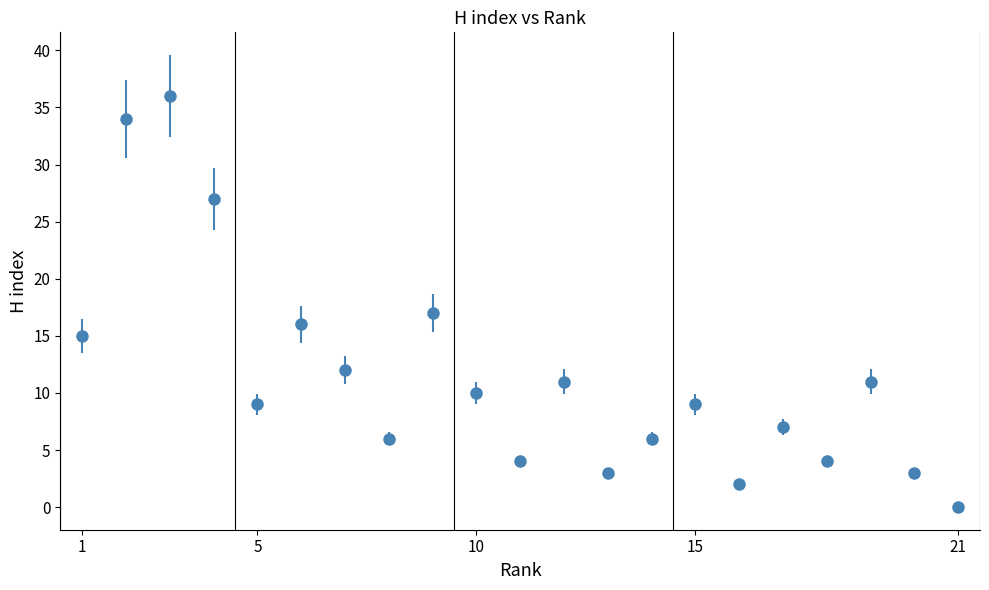

How many interior local peaks (higher than both neighbors) does the data have?

7